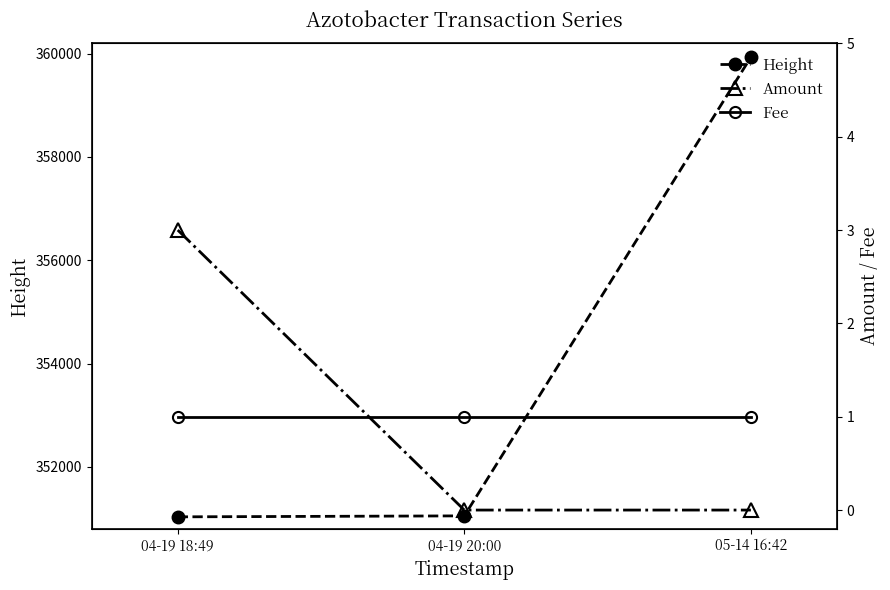

Count the number of data series in this chart.

3